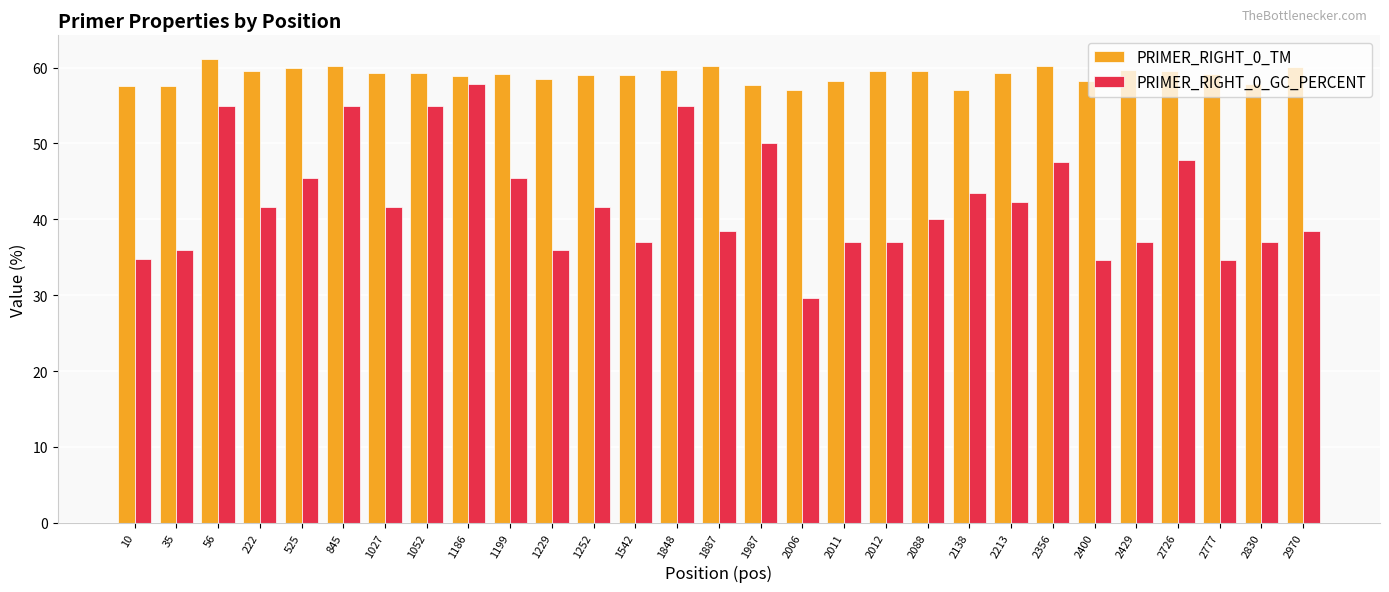

Which series has the largest range (max minus min)?

PRIMER_RIGHT_0_GC_PERCENT